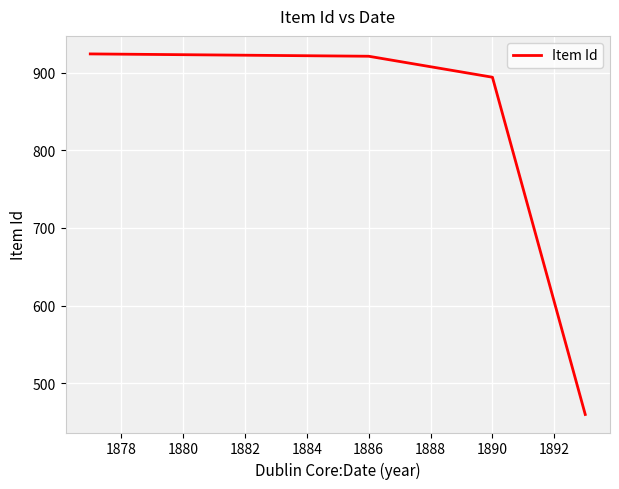

How many lines are shown in the chart?

1